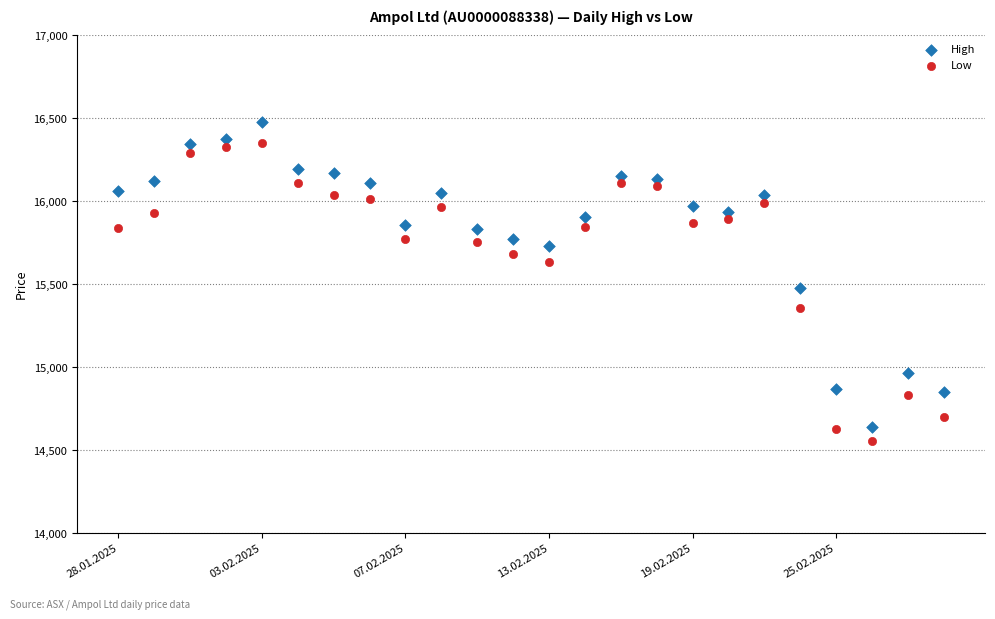

Across all data points, what is the range of Y values (max minus min)?

1919